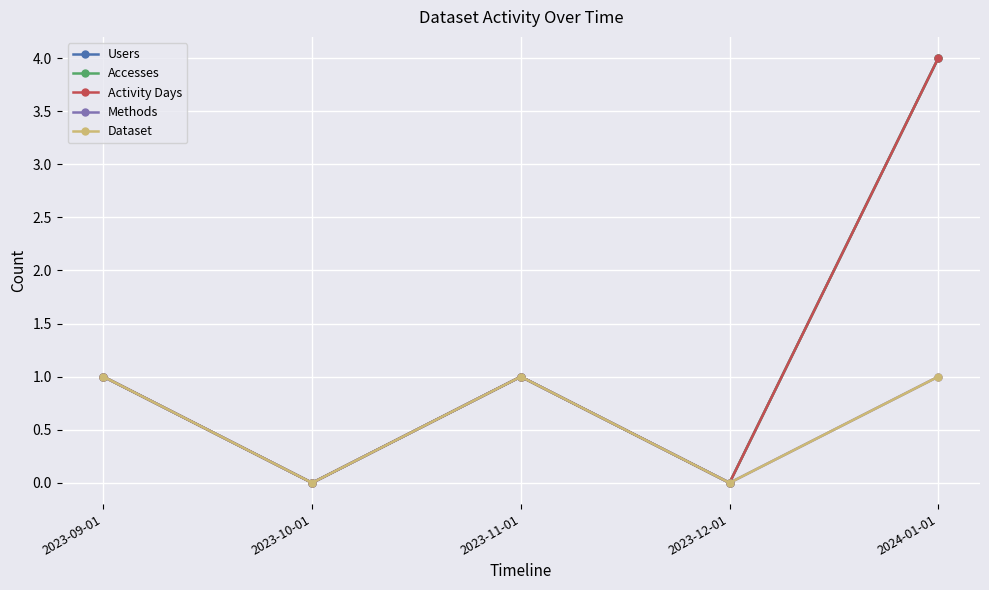

Reading left to right, list all the values displayed in this chart.

Users: 1	0	1	0	4
Accesses: 1	0	1	0	4
Activity Days: 1	0	1	0	4
Methods: 1	0	1	0	1
Dataset: 1	0	1	0	1